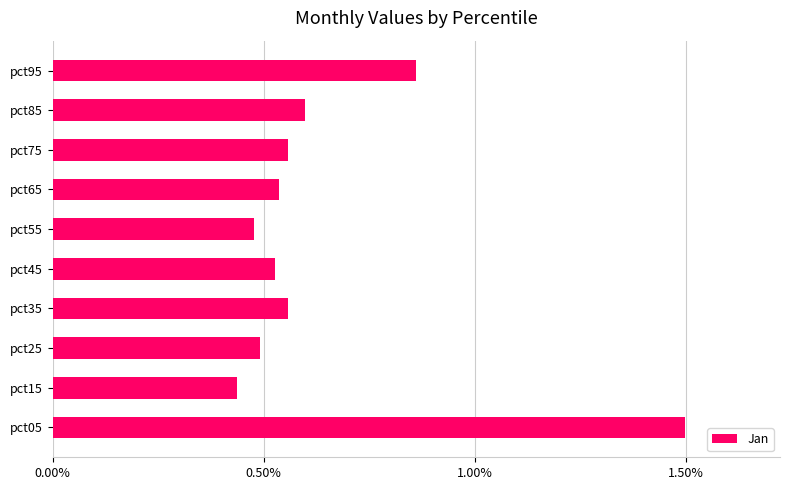

The value at pct65 is 0.5. True or false?

True